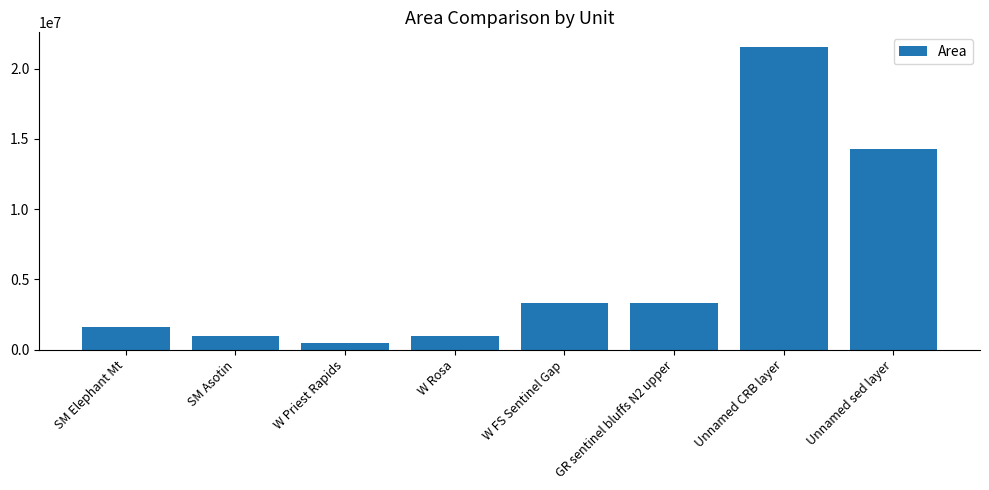

What is the label of the 1st bar from the left?

SM Elephant Mt